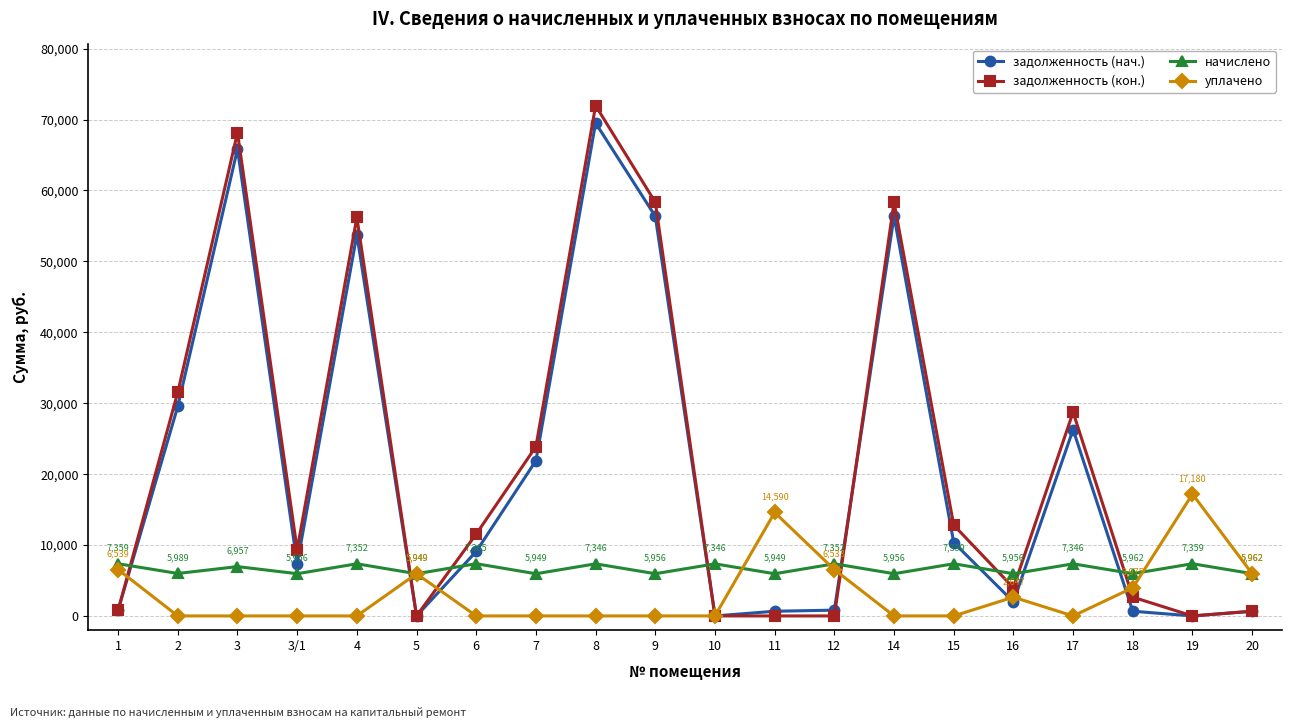

How many data points in задолженность (кон.) are less than 11545?

10